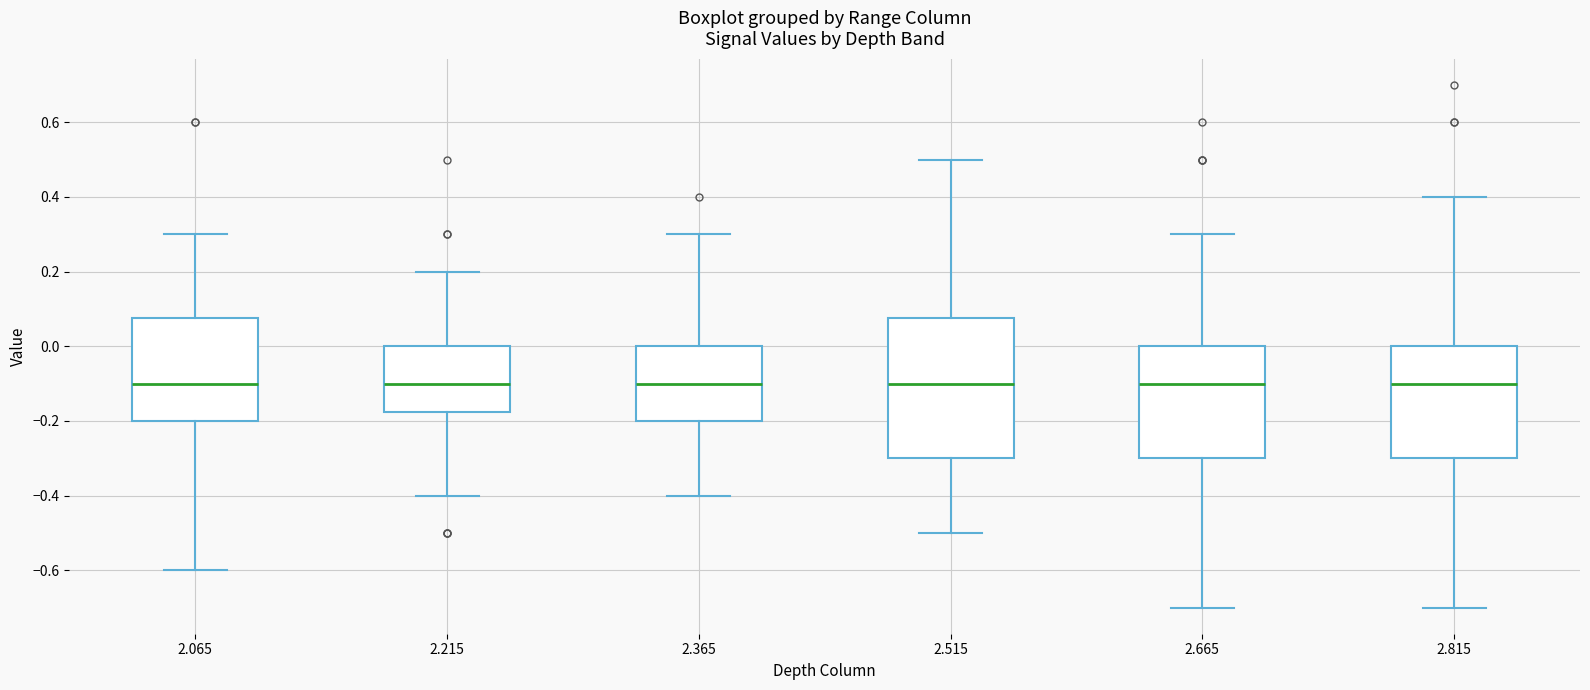

Reading left to right, read every box against the y-axis: the position of its median line, the range the box covers, and the ends of its whiskers. The values are not printed on the chart, so give them approximately, as read against the axis.

2.065: median -0.10, box -0.20 to 0.08, whiskers -0.60 to 0.30
2.215: median -0.10, box -0.18 to 0.00, whiskers -0.40 to 0.20
2.365: median -0.10, box -0.20 to 0.00, whiskers -0.40 to 0.30
2.515: median -0.10, box -0.30 to 0.08, whiskers -0.50 to 0.50
2.665: median -0.10, box -0.30 to 0.00, whiskers -0.70 to 0.30
2.815: median -0.10, box -0.30 to 0.00, whiskers -0.70 to 0.40